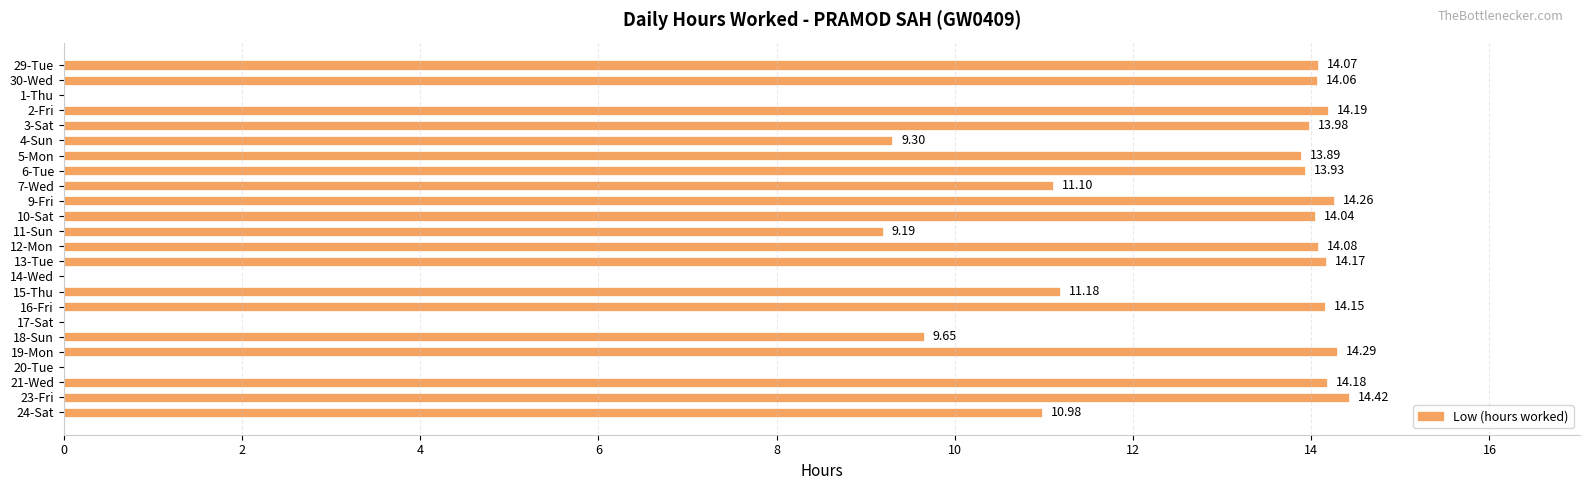

What is the sum of the values at 30-Wed and 16-Fri?

28.2